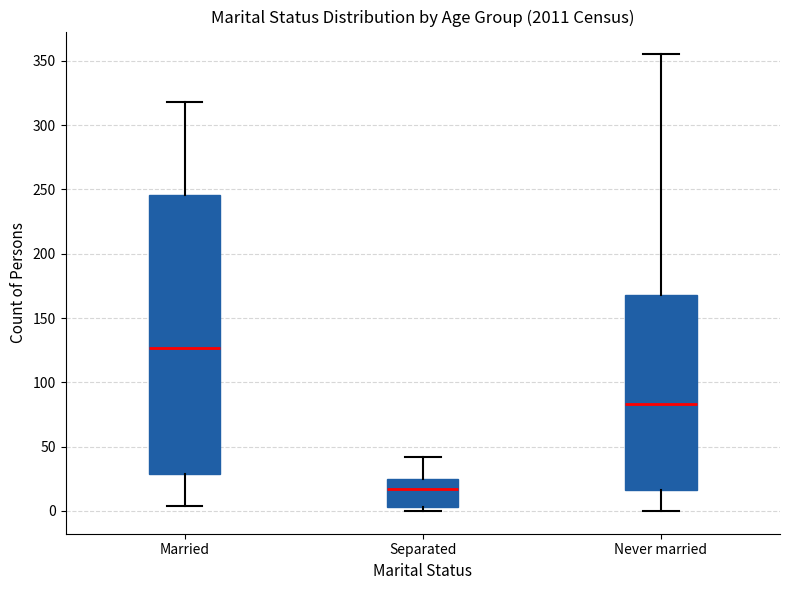

Reading left to right, read every box against the y-axis: the position of its median line, the range the box covers, and the ends of its whiskers. The values are not printed on the chart, so give them approximately, as read against the axis.

Married: median 125, box 30 to 245, whiskers 5 to 320
Separated: median 15, box 5 to 25, whiskers 0 to 40
Never married: median 85, box 15 to 170, whiskers 0 to 355